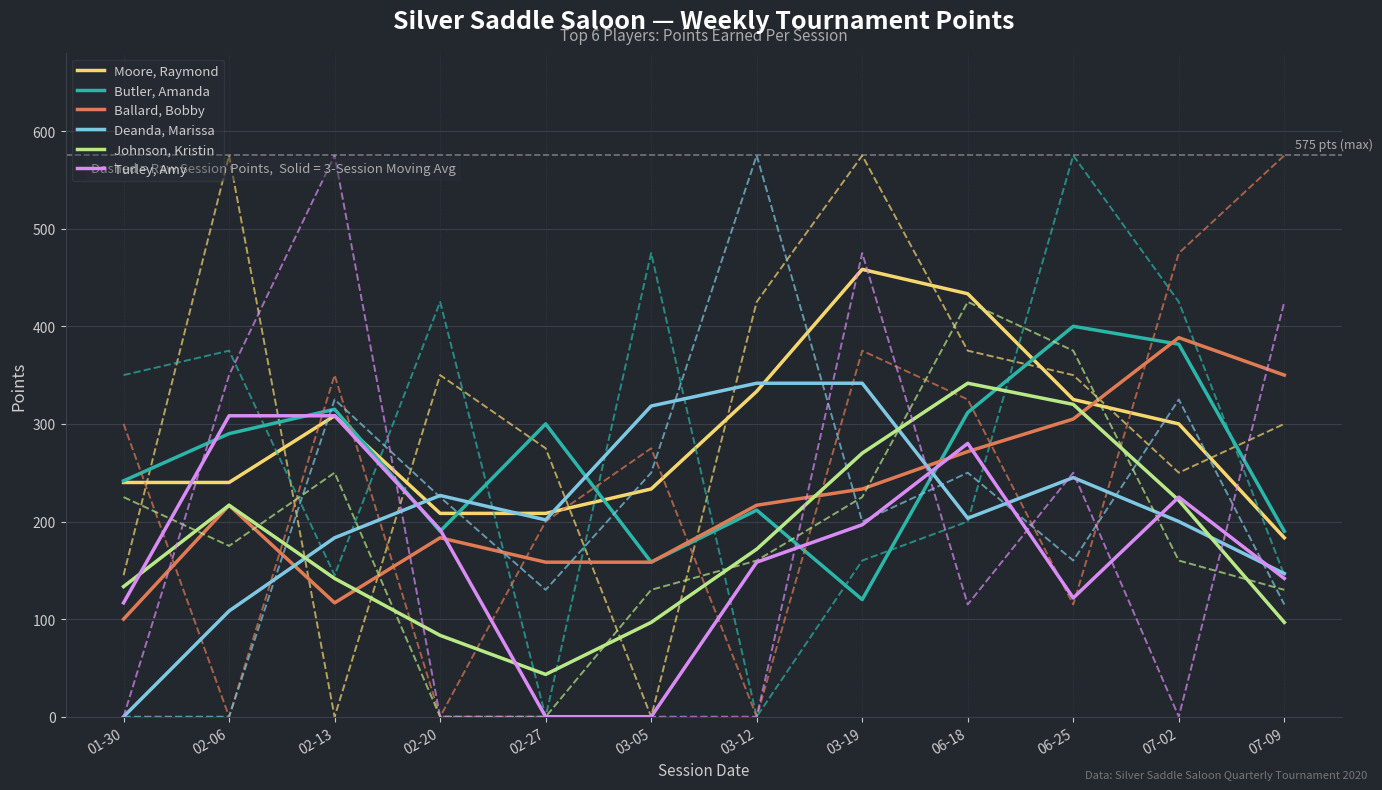

What is the label of the 2nd point from the right?

07-02